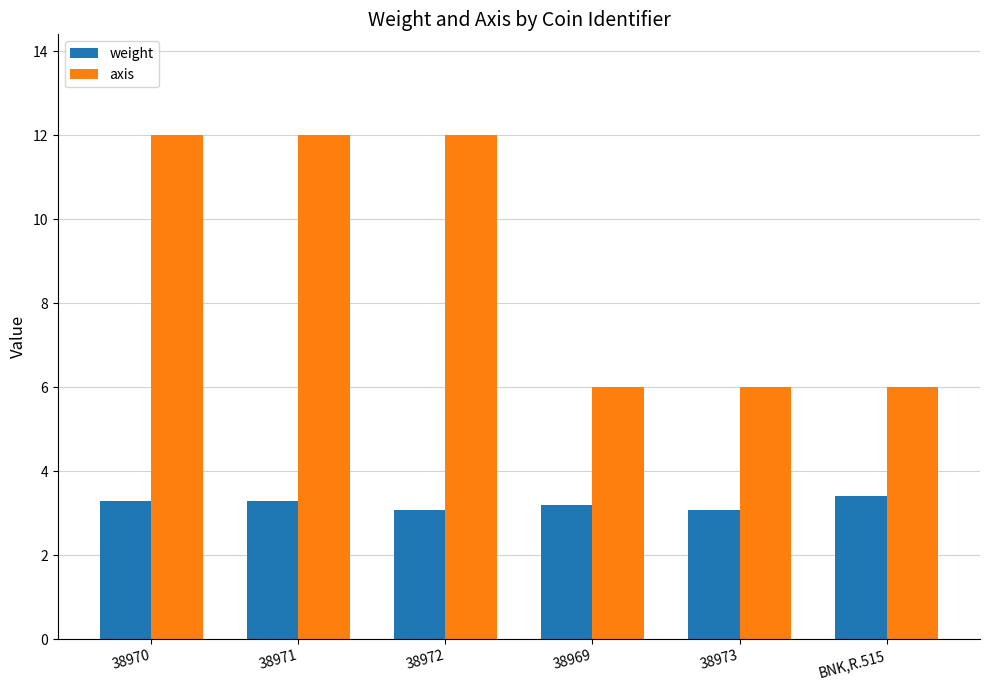

Reading left to right, list all the values displayed in this chart.

weight: 3.3	3.3	3.1	3.2	3.1	3.4
axis: 12.0	12.0	12.0	6.0	6.0	6.0